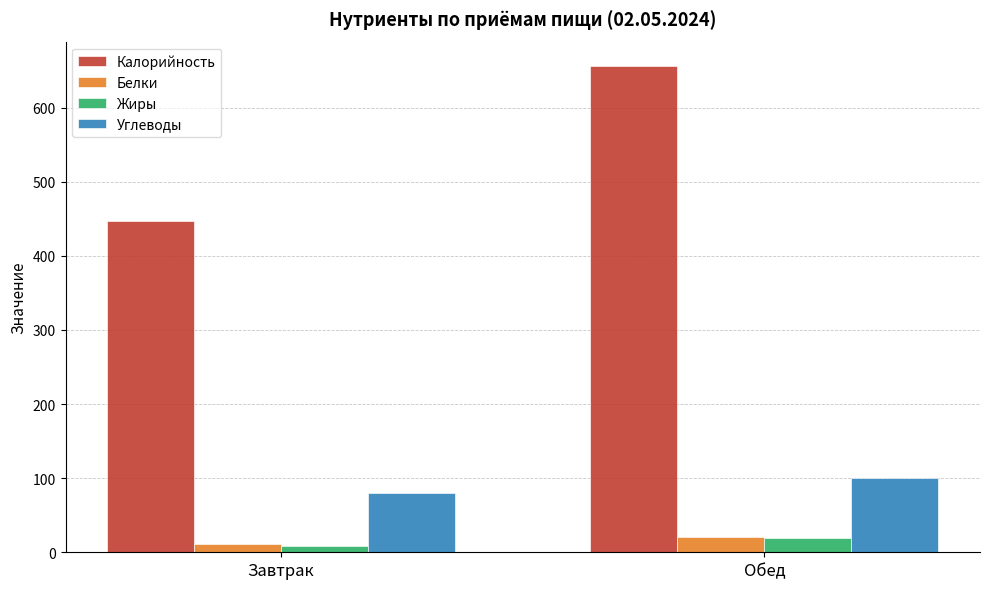

Which series changed the most between Завтрак and Обед?

Калорийность